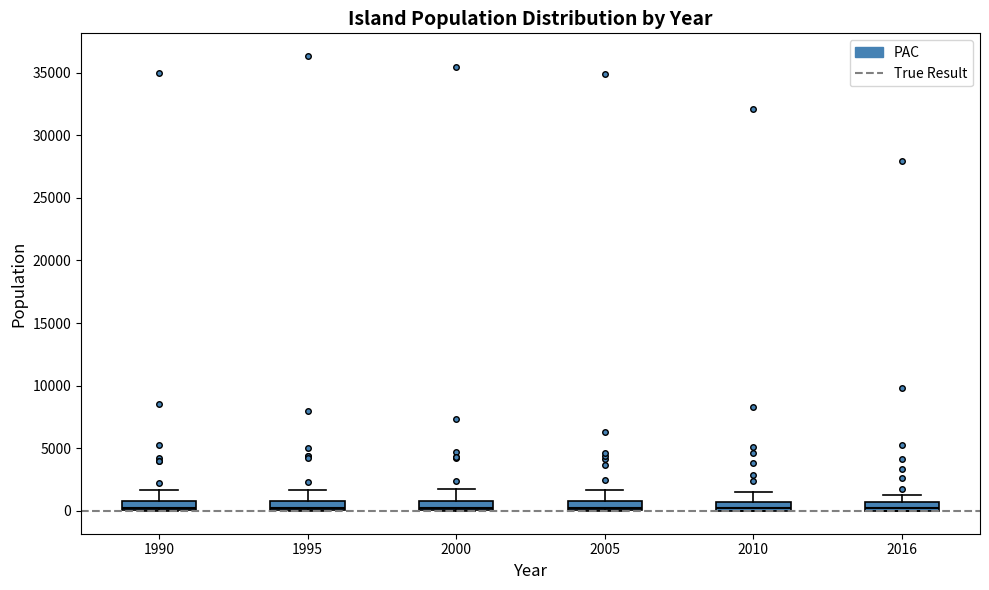

Where is the lower edge of the box at x = 2010 on the y-axis? The values are not printed on the chart, so give them approximately, as read against the axis.

0